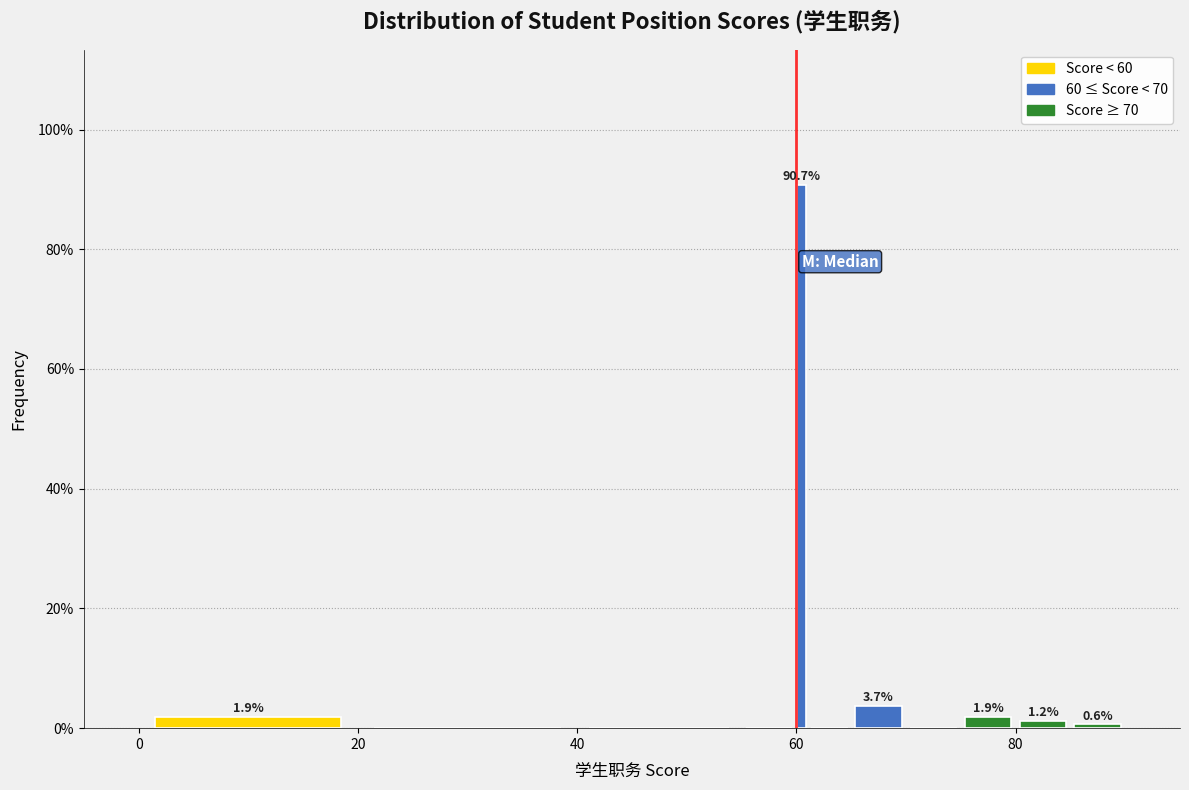

Around what value on the x-axis is the tallest bar? Give the approximate position of its centre, as read against the axis.

60